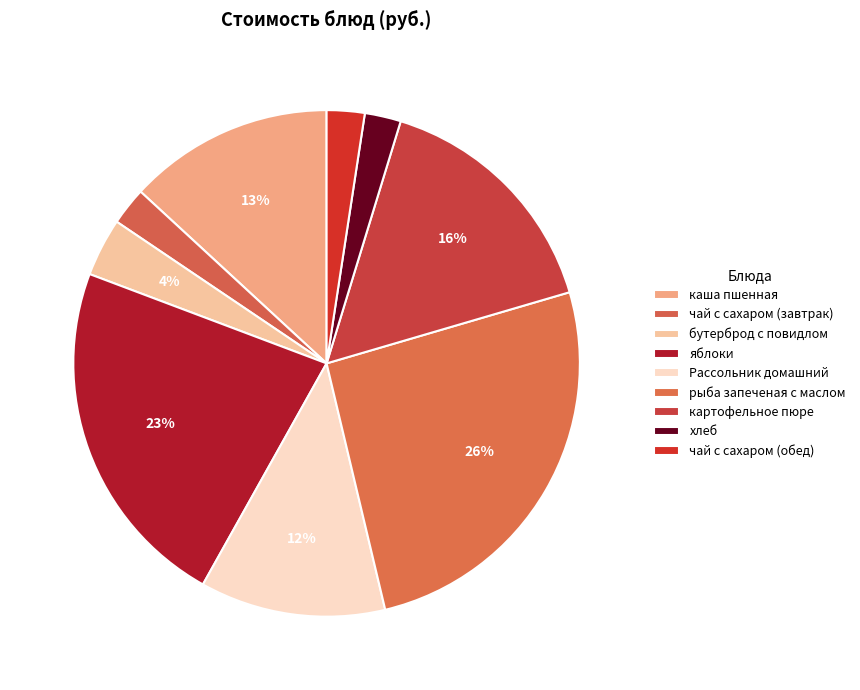

Which slice is the largest?

рыба запеченая с маслом